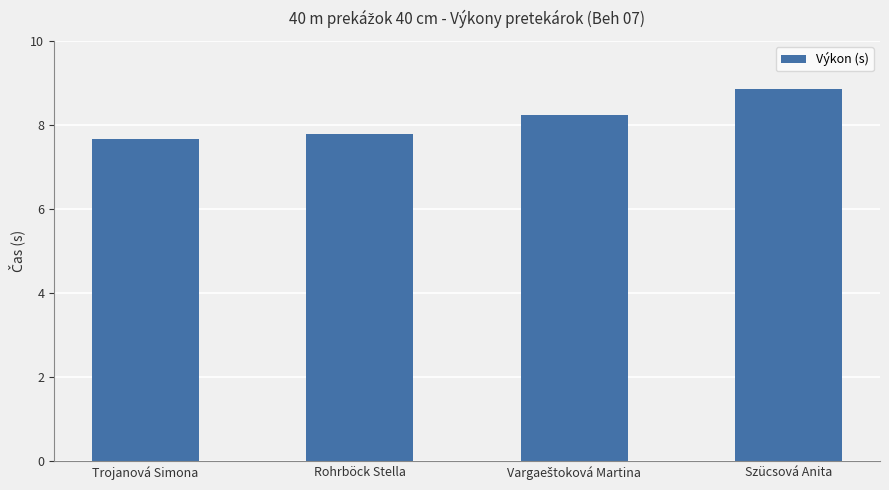

What is the maximum value shown in the chart?

8.9